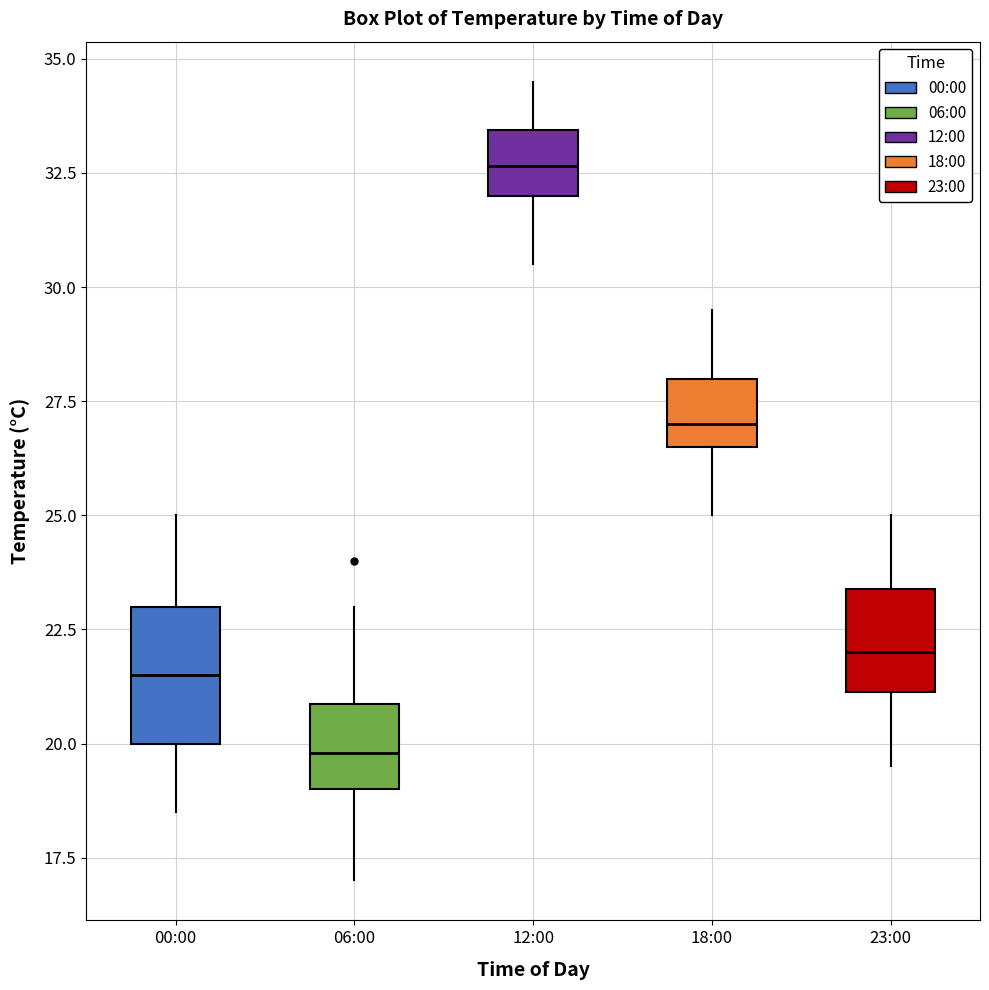

Which box is the tallest, from its lower edge to its upper edge?

00:00